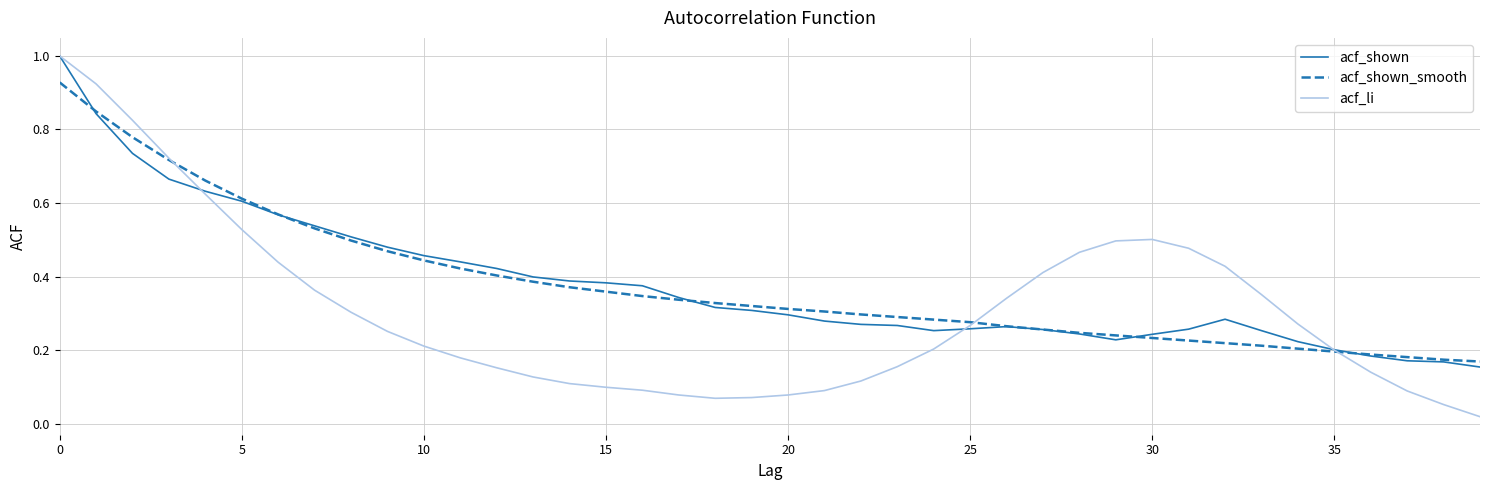

Which series has the widest spread of values?

acf_li